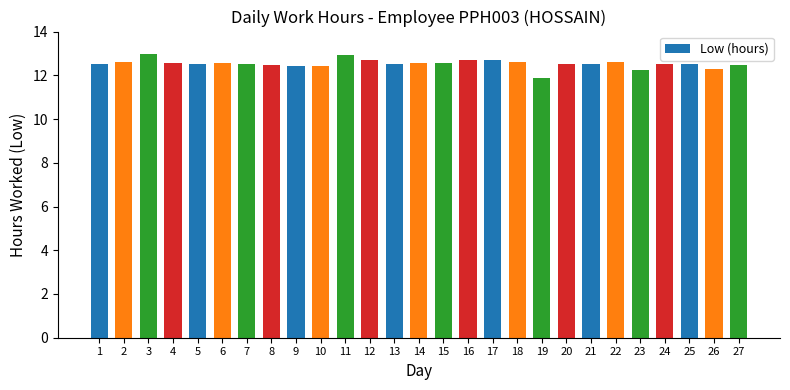

Count the number of categories in the chart.

27